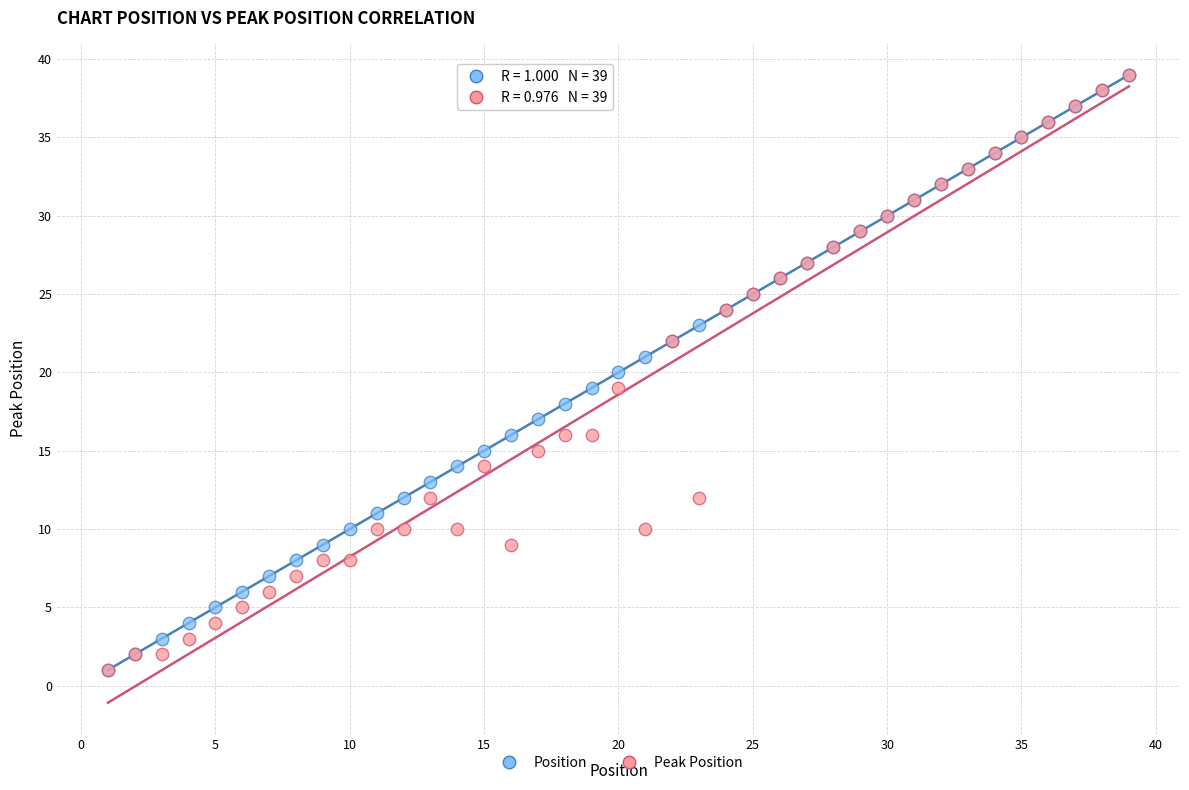

What are all the series names shown in the legend?

Position, Peak Position